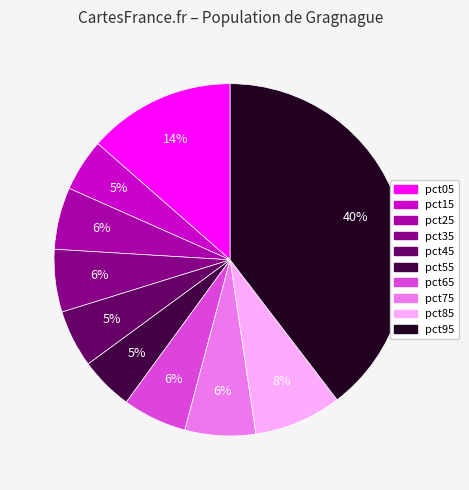

True or false: pct45 accounts for 1% of the total.

False